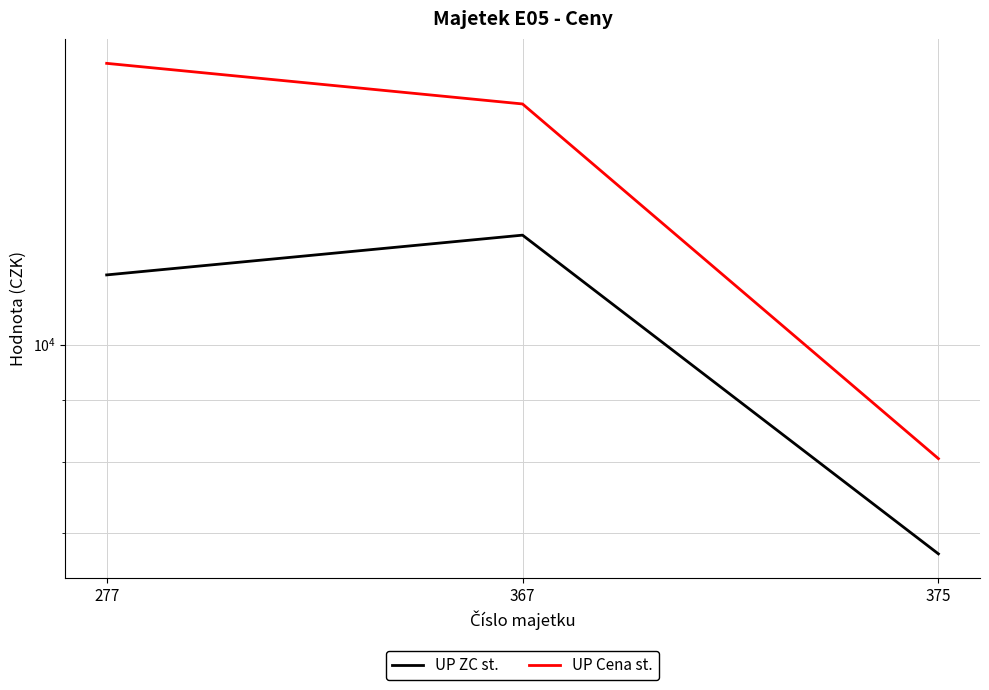

How many data points does each series have?

3